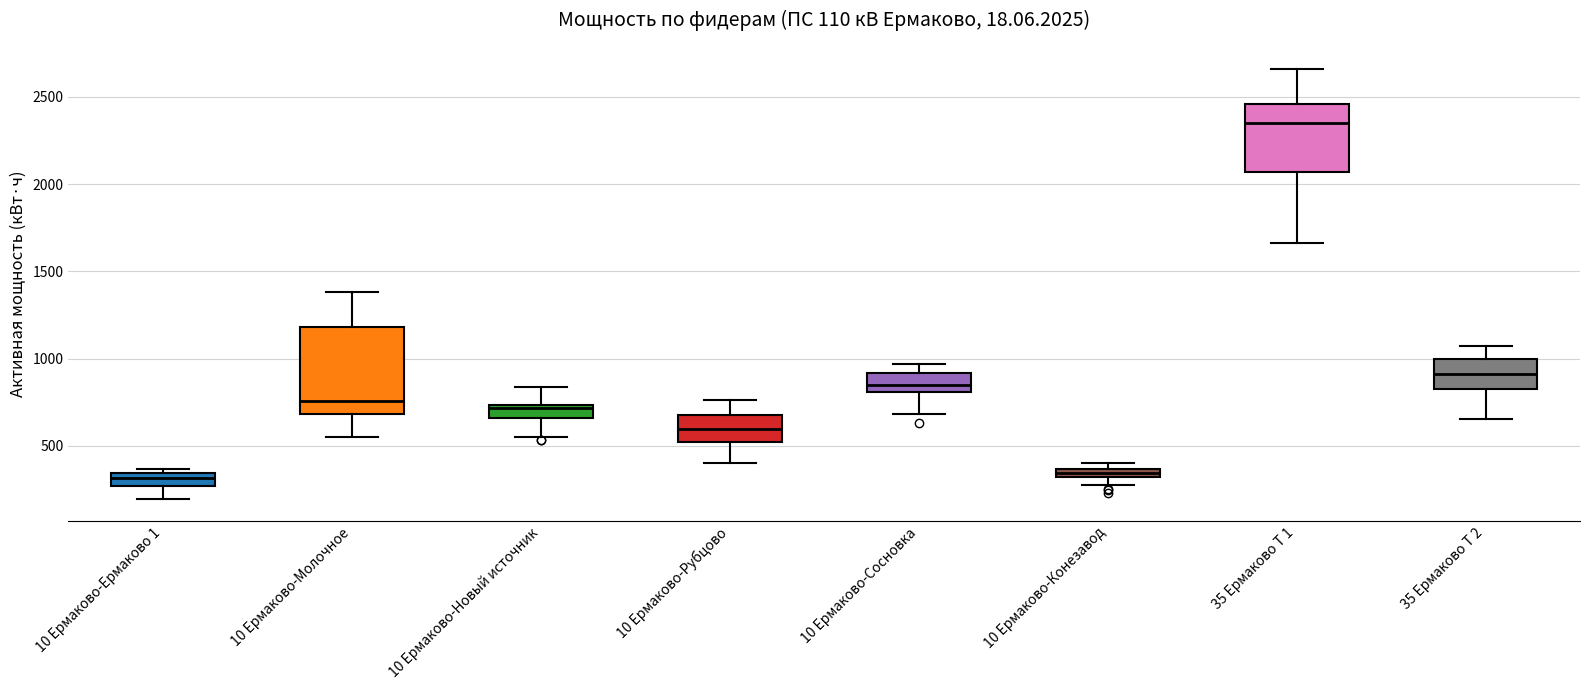

Comparing the boxes themselves (not the whiskers), which one is the tallest?

10 Ермаково-Молочное